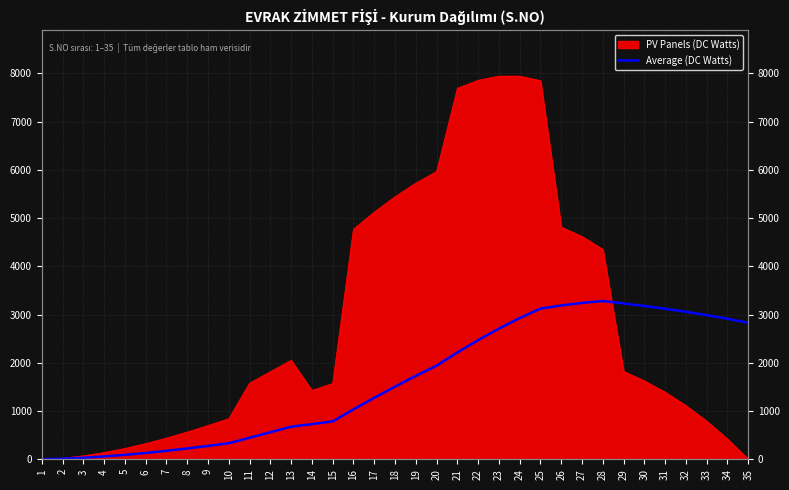

What is the ratio of the value at 11 to the value at 2?

36.3